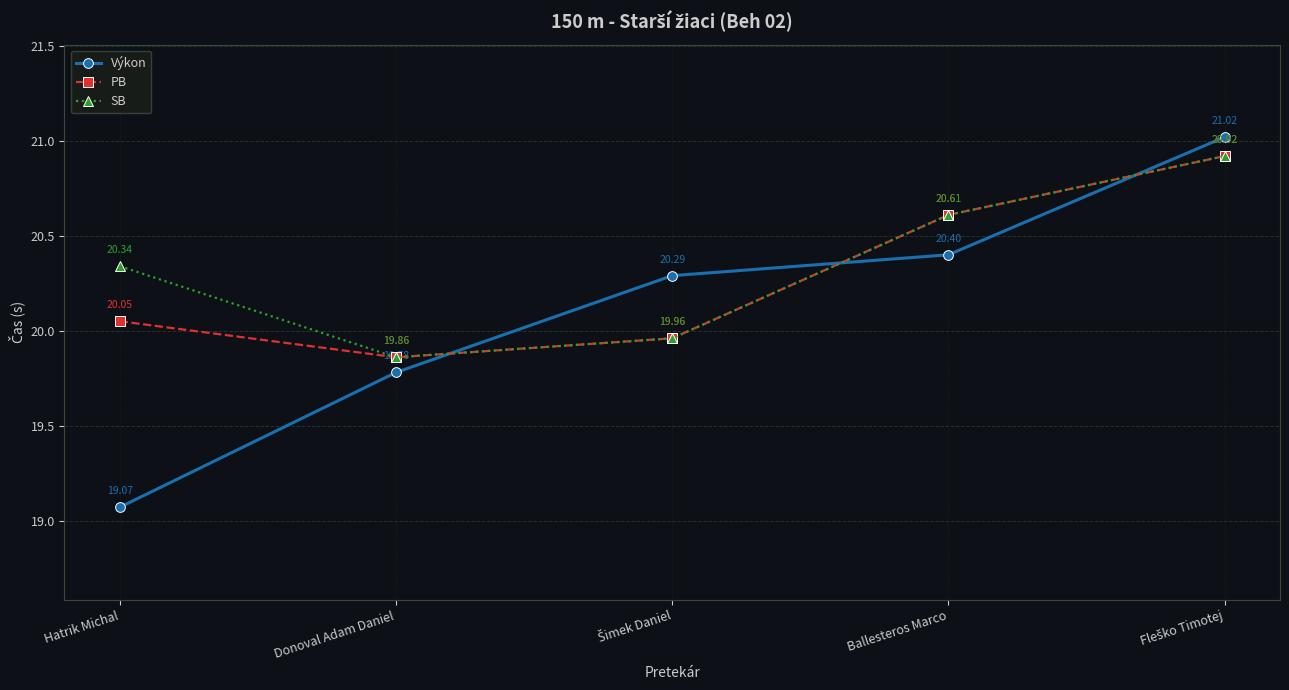

Which series has the widest spread of values?

Výkon